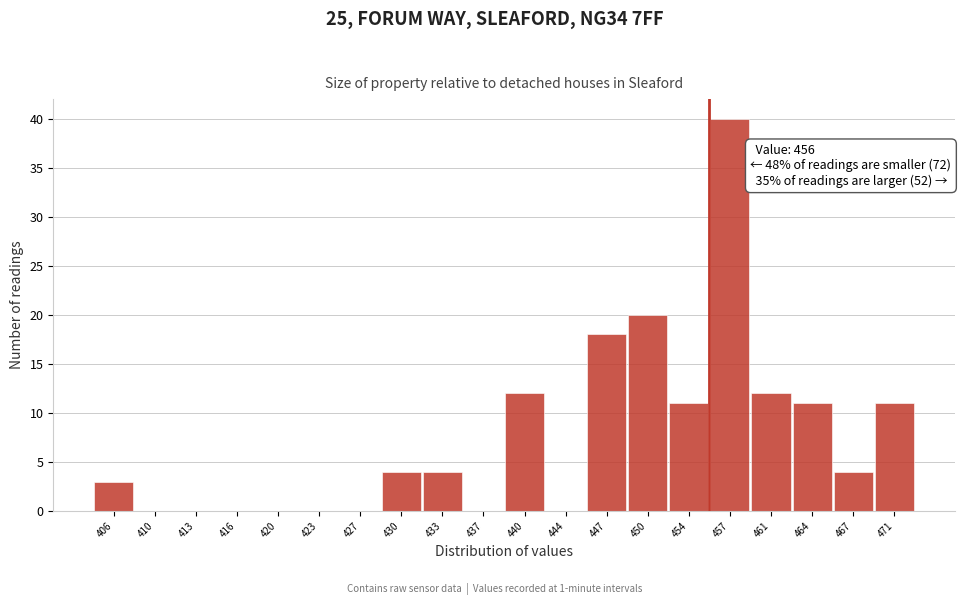

Reading left to right, what are all the values shown in this chart?

406=3	410=0	413=0	416=0	420=0	423=0	427=0	430=4	433=4	437=0	440=12	444=0	447=18	450=20	454=11	457=40	461=12	464=11	467=4	471=11